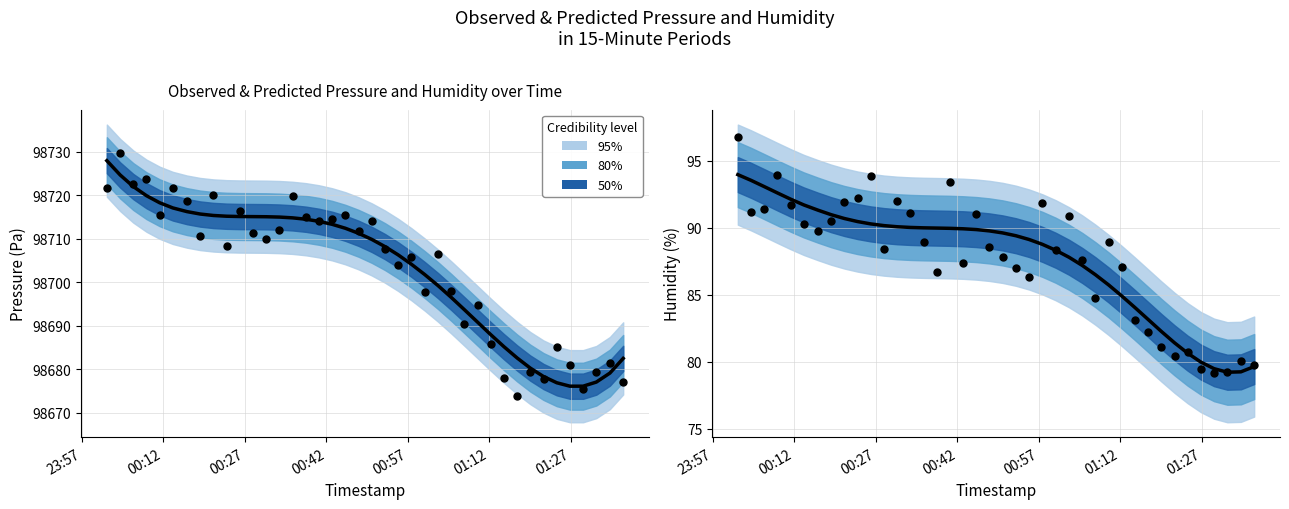

Which series has the largest Y range (max minus min)?

Observed